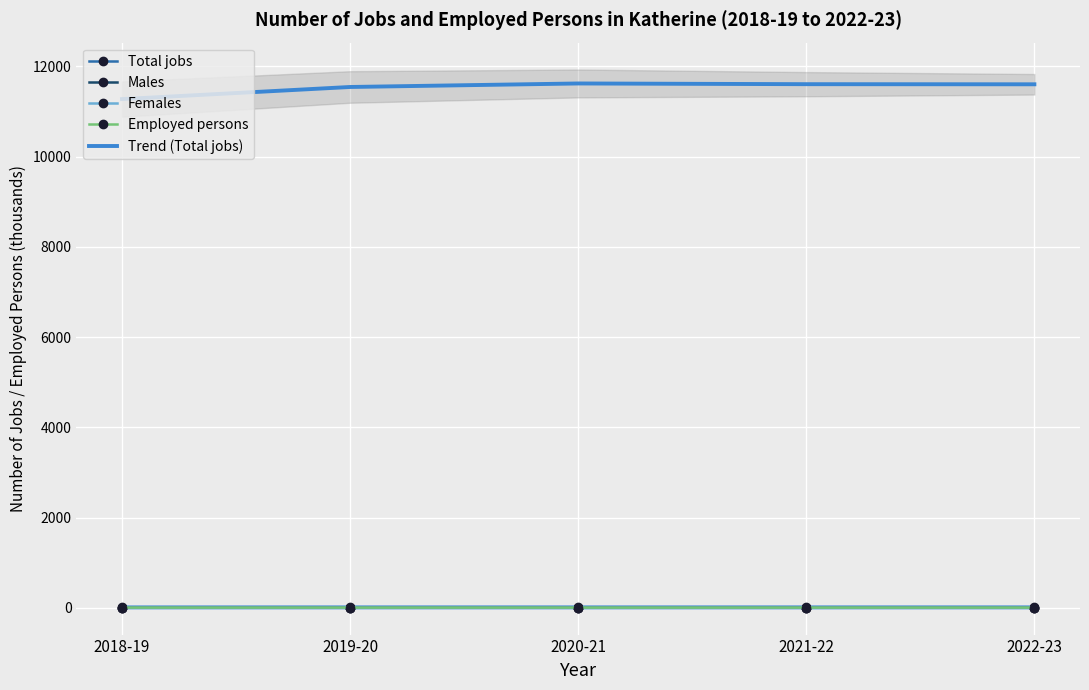

Count the Total jobs values in the range 11 to 12.

5